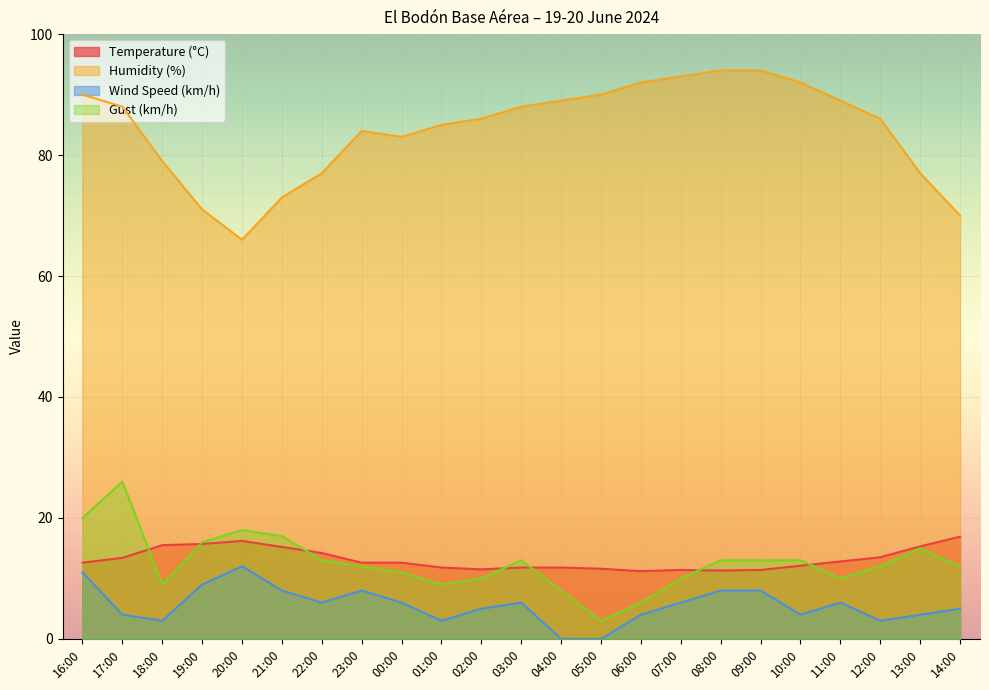

What is the sum of the Temperature (°C) values at 20:00 and 10:00?

28.3